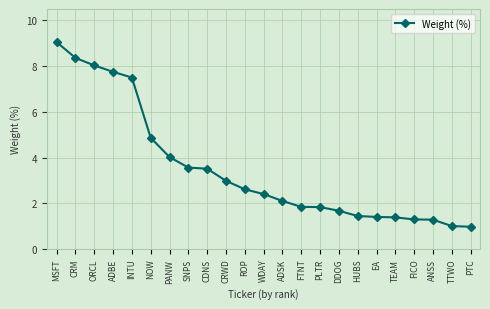

What is the minimum value shown in the chart?

1.0